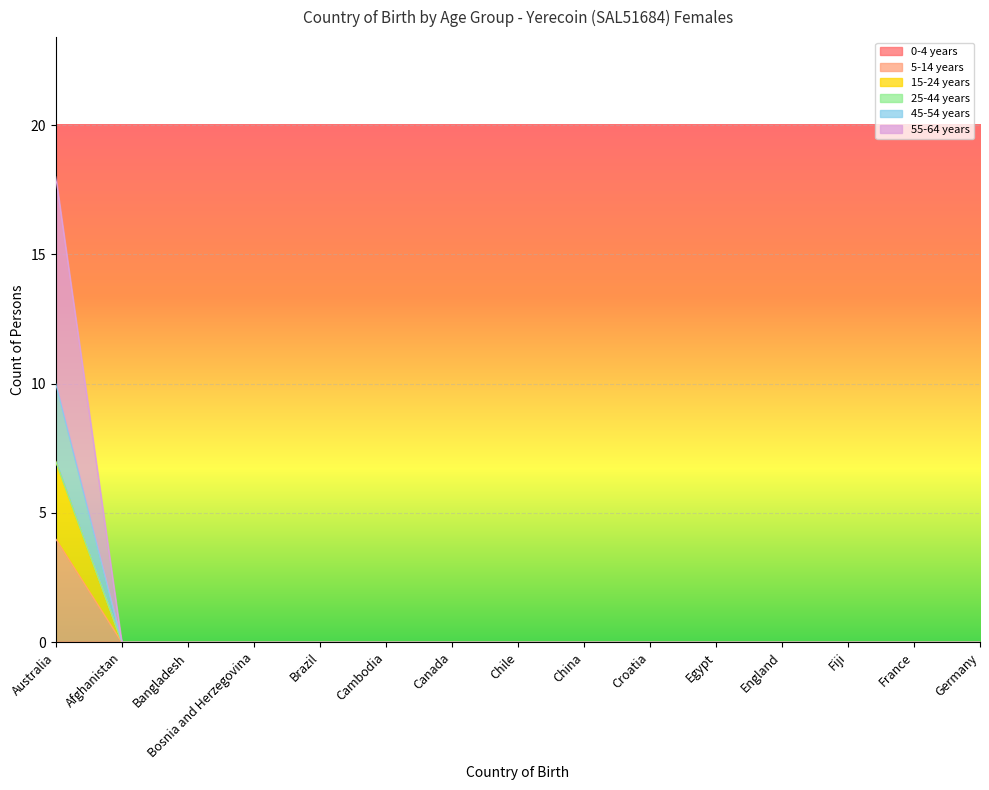

What position from the left is Australia?

1